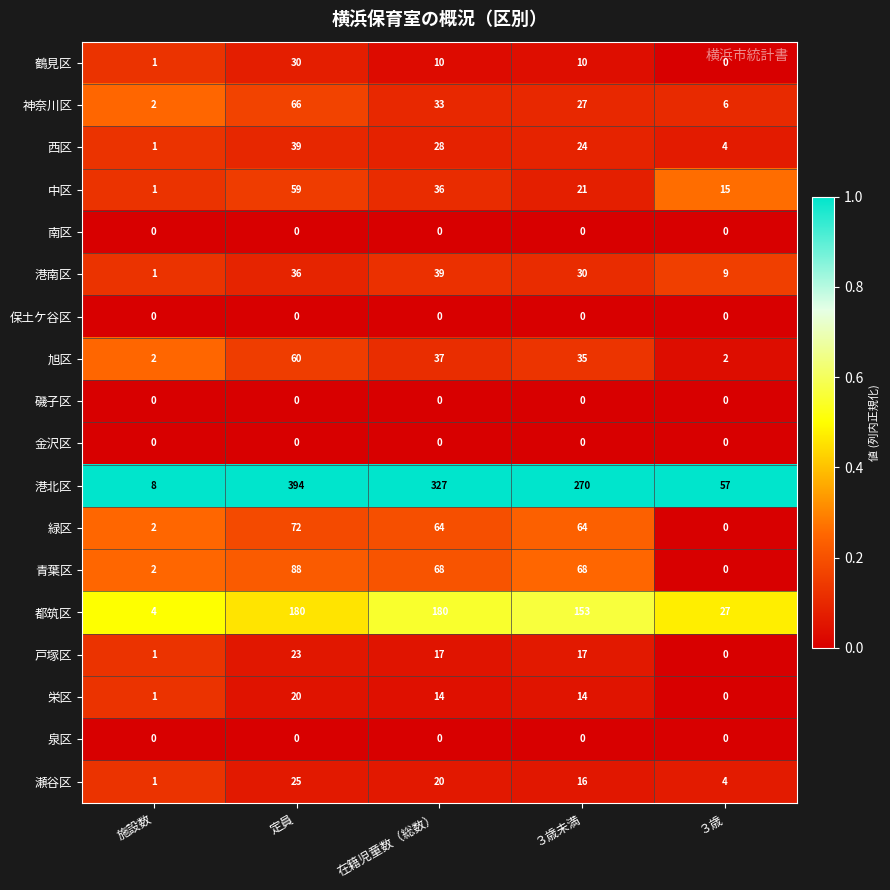

What is the difference between the 青葉区 values at 在籍児童数（総数） and ３歳?

68